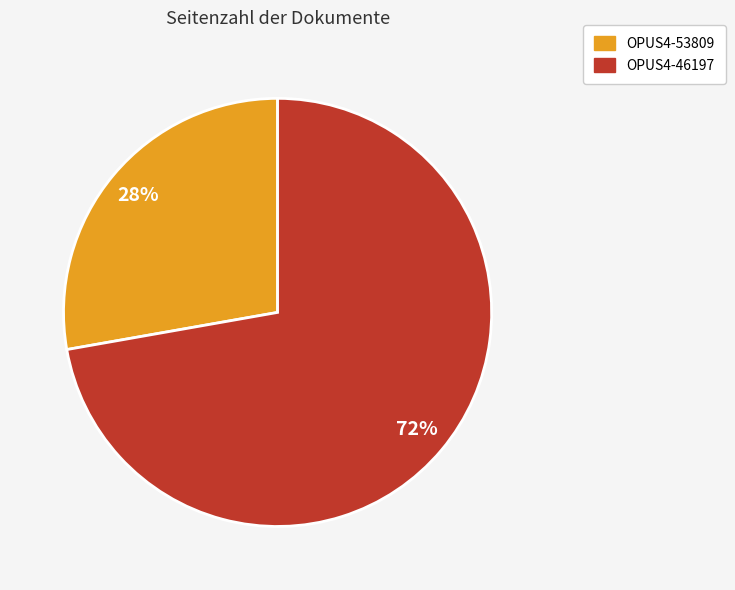

To the nearest percent, what is the combined percentage of OPUS4-46197 and OPUS4-53809?

100%